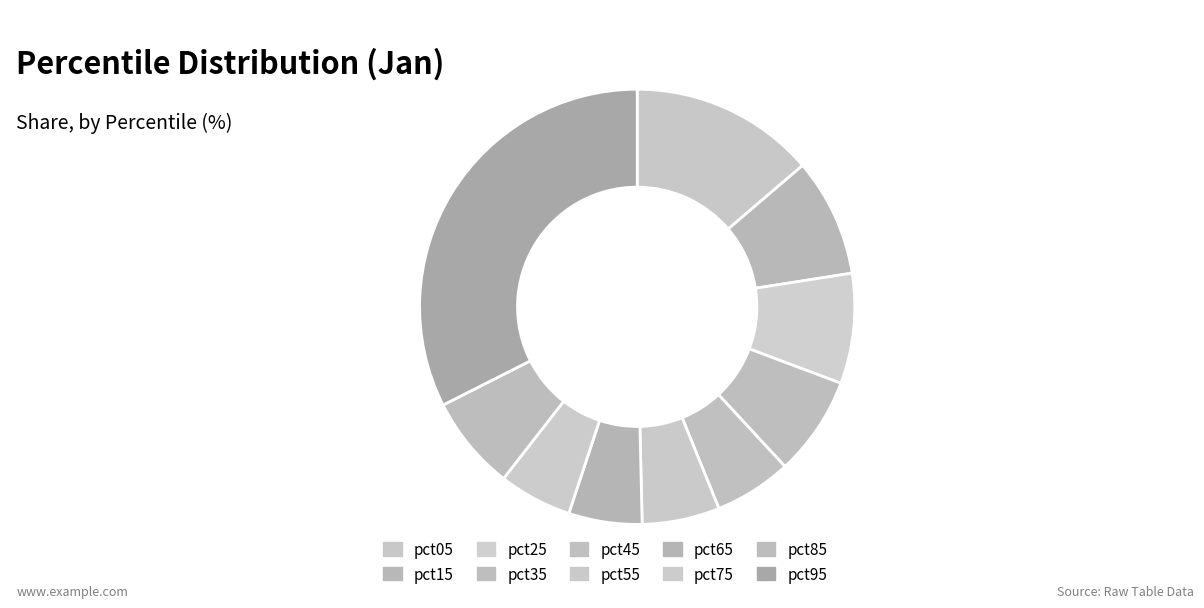

Rank the categories by value from lowest to highest.

pct75, pct65, pct45, pct55, pct85, pct35, pct25, pct15, pct05, pct95